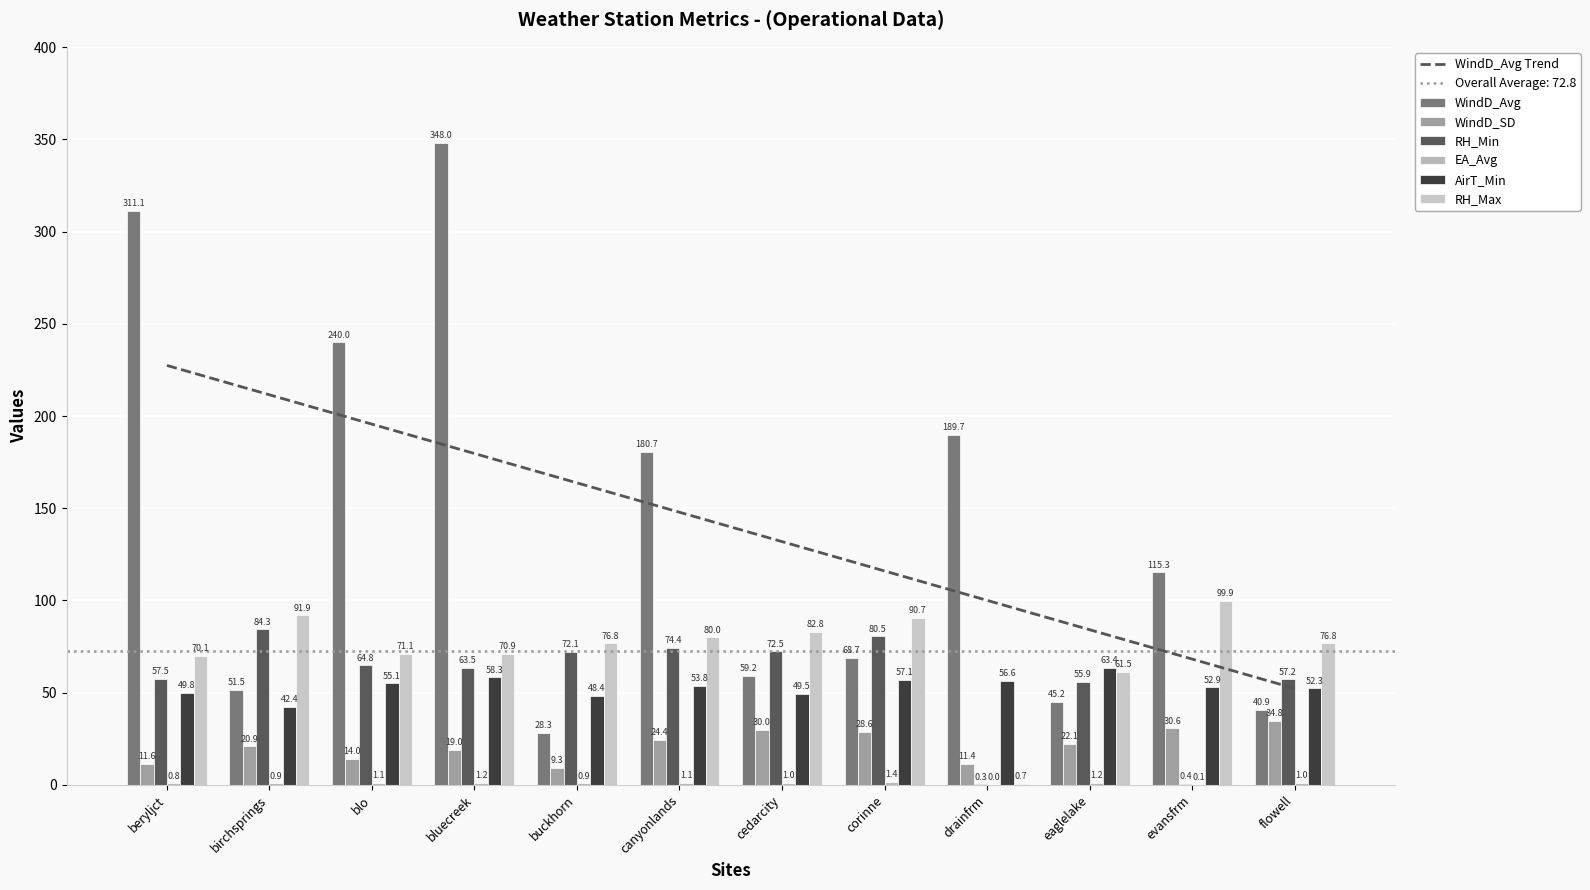

What is the average value of the RH_Max series?

72.8